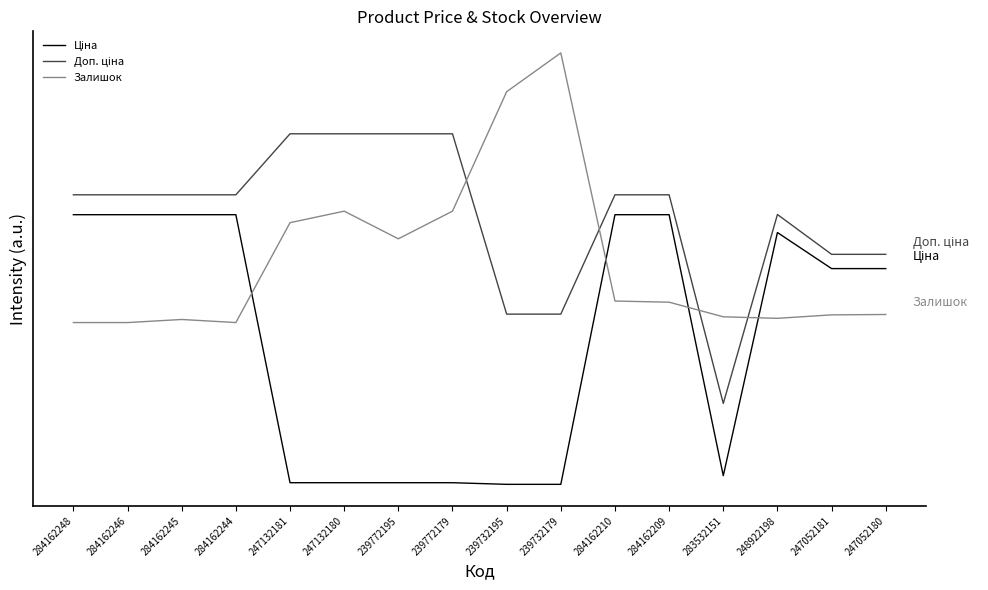

Rank the series by their average value, from highest to lowest.

Доп. ціна, Залишок, Ціна